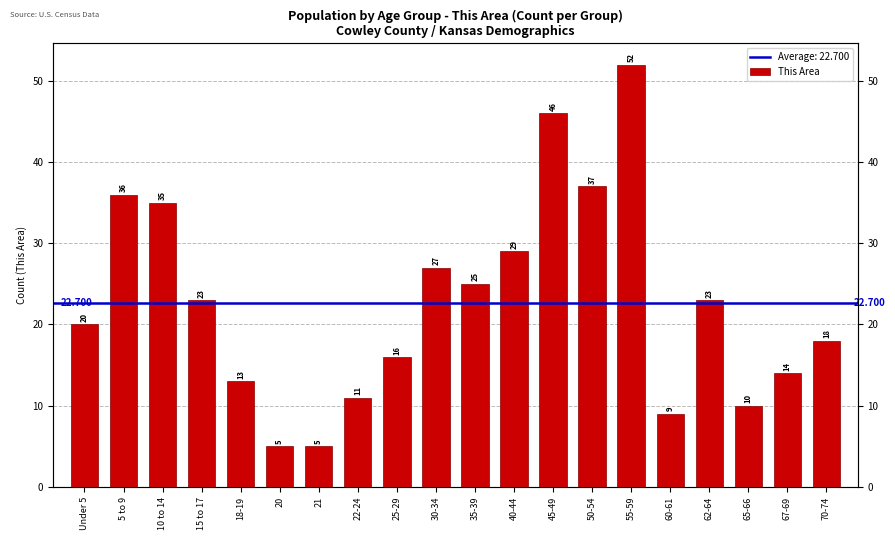

Reading left to right, list all the values displayed in this chart.

20	36	35	23	13	5	5	11	16	27	25	29	46	37	52	9	23	10	14	18